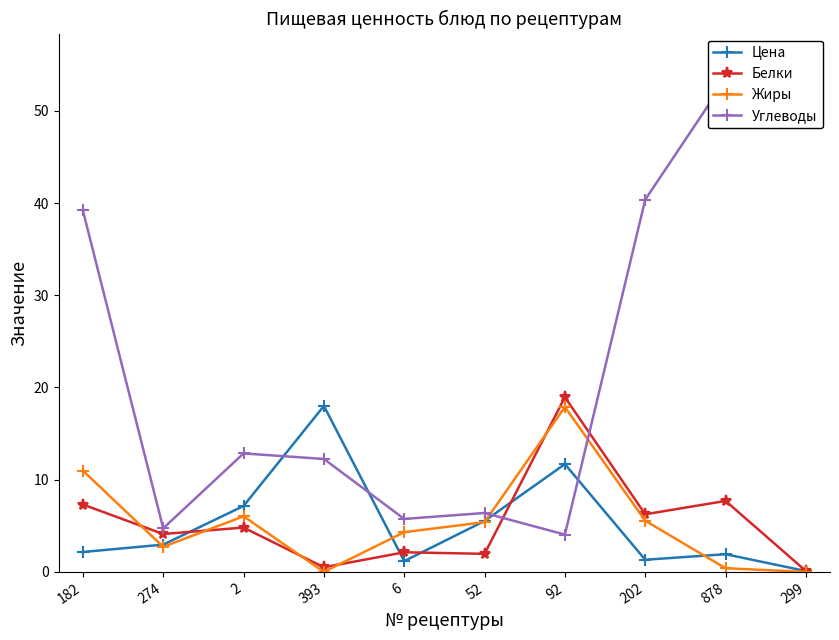

What is the difference between the maximum and minimum values in the Жиры series?

17.9